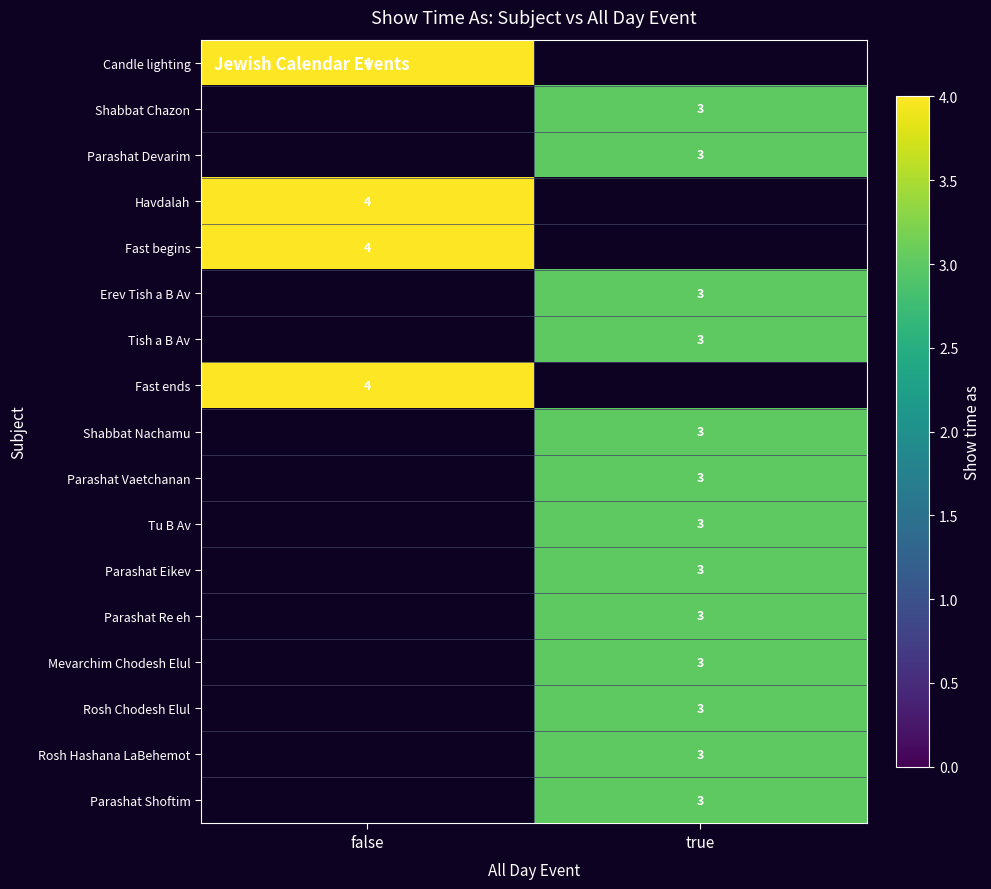

True or false: Rosh Chodesh Elul has a value of 3 at true.

True